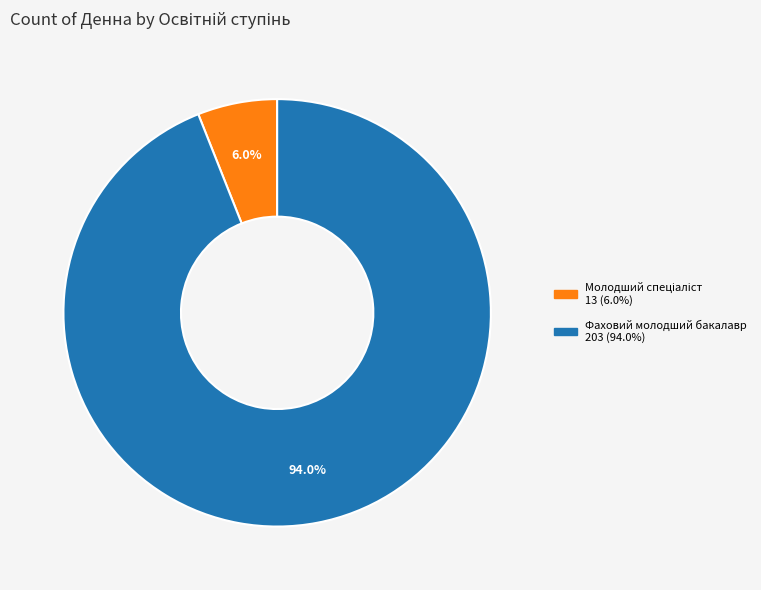

Which slice is the largest?

Фаховий молодший бакалавр